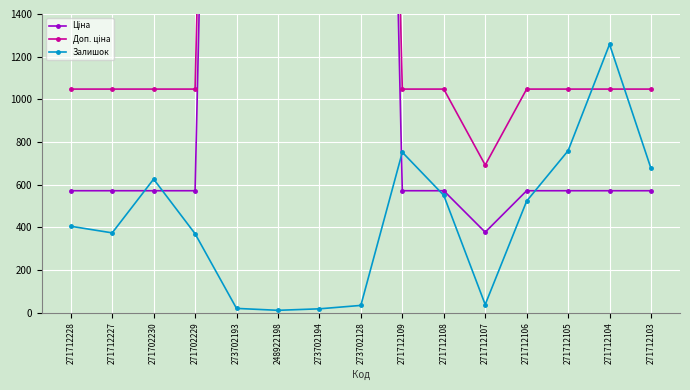

Where is the first local minimum for Ціна?

248922198